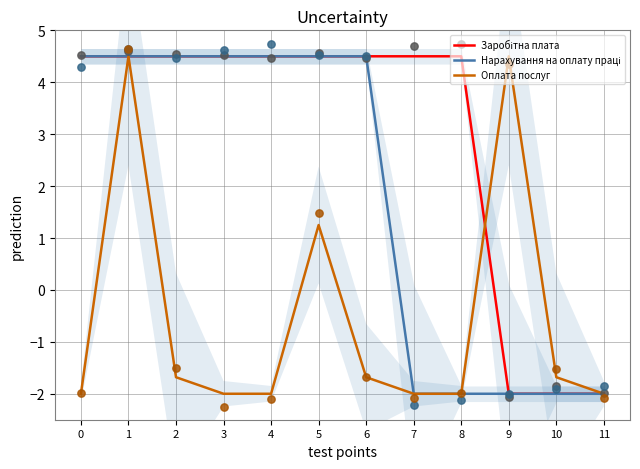

At how many categories does at least one series exceed -1?

10